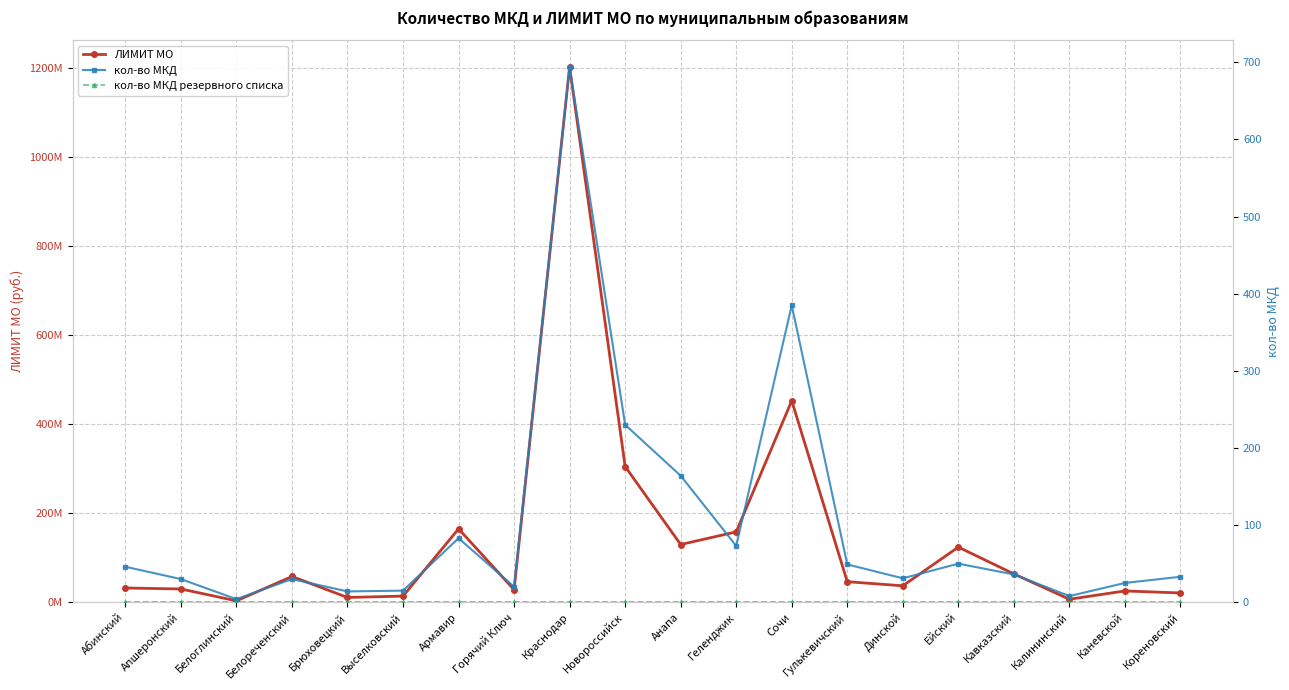

True or false: кол-во МКД has more than 0 points higher than both neighbors.

True